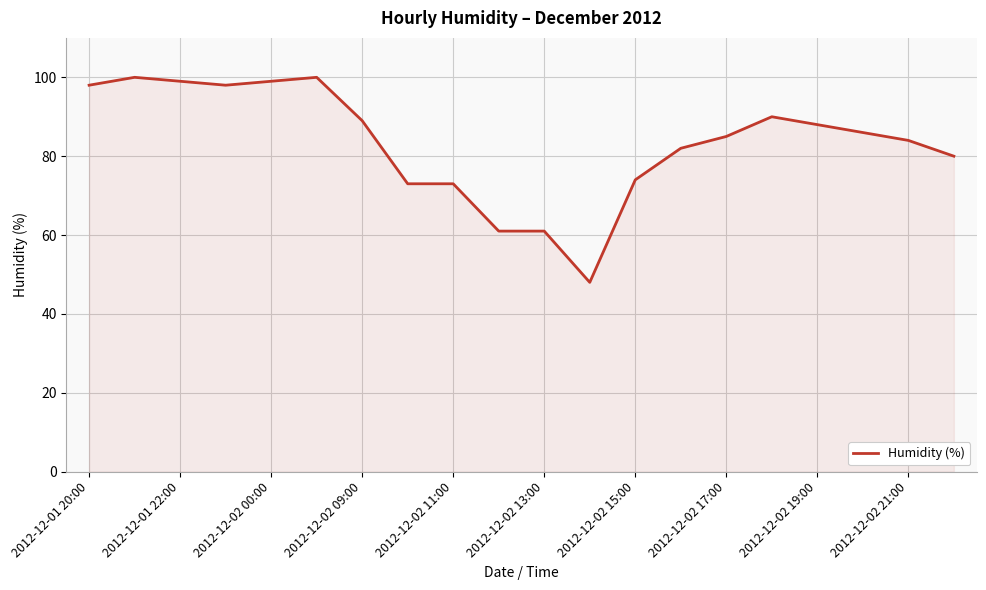

What is the smallest value displayed?

48